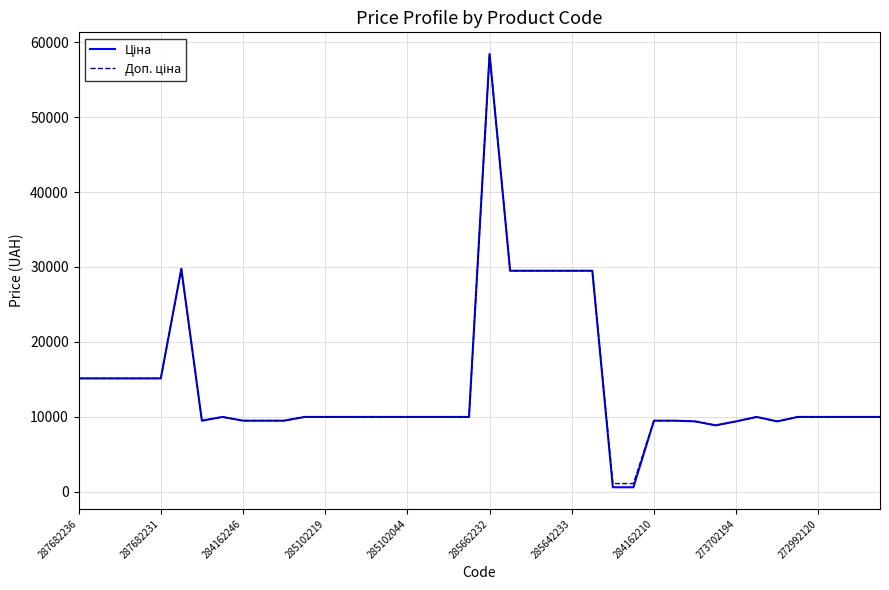

Is this an area chart (filled region under the line)?

No